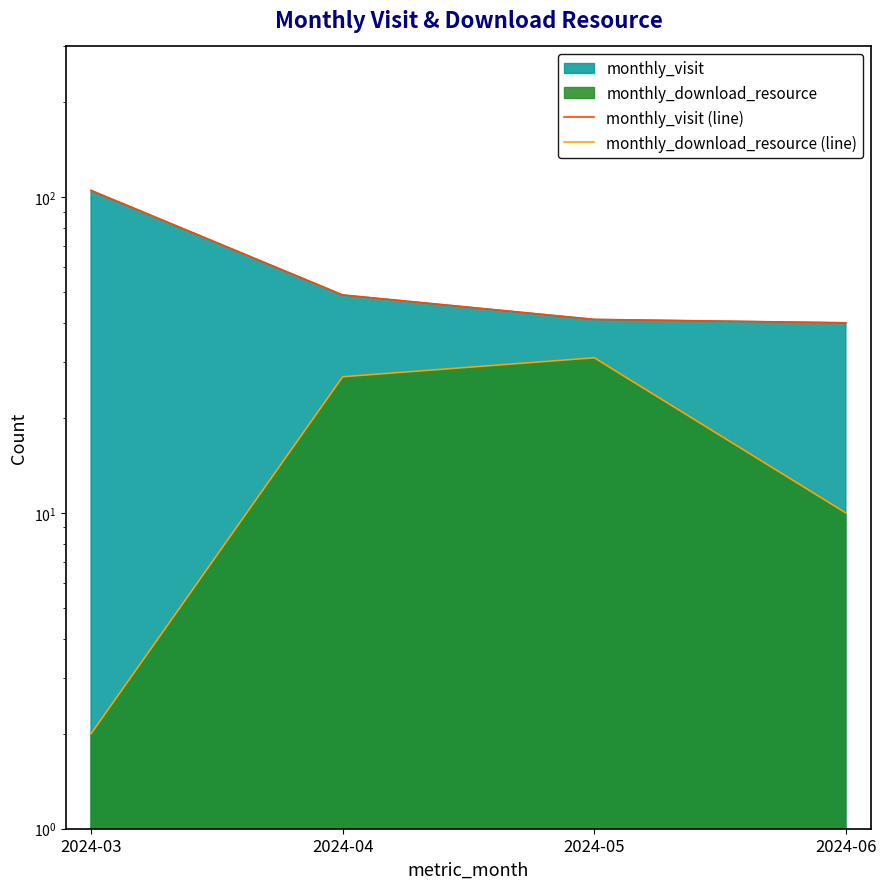

True or false: monthly_visit (line) has more than 0 interior local peaks.

False